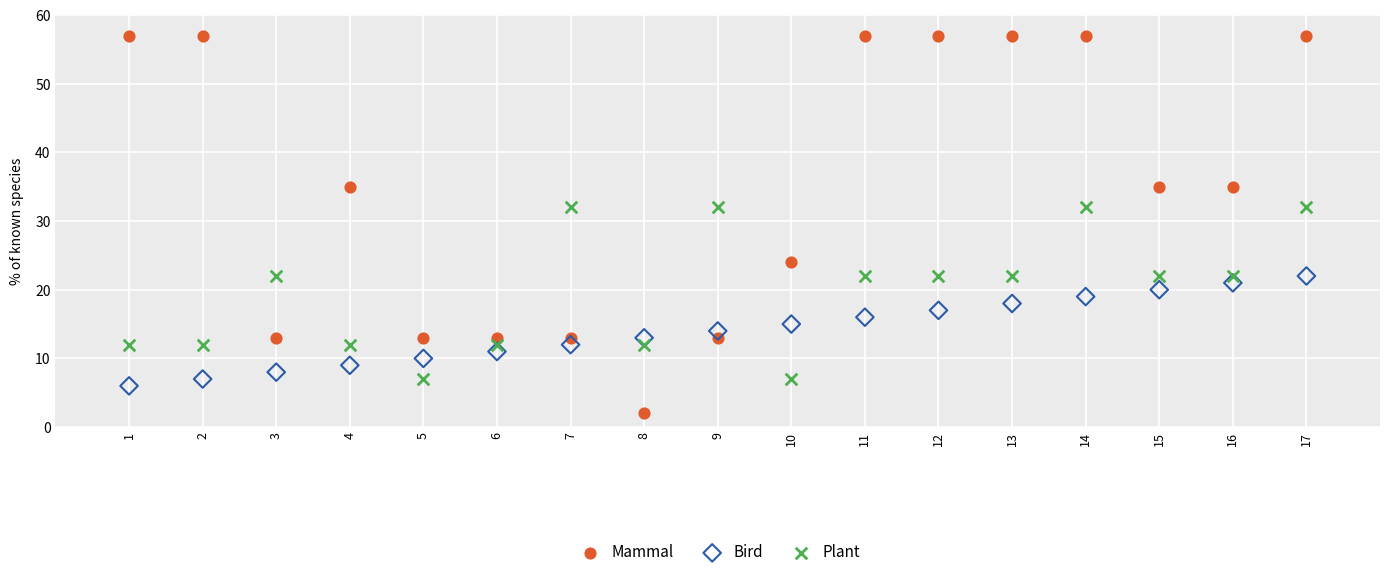

What is the X range (max minus min) for the scatter plot?

16.0